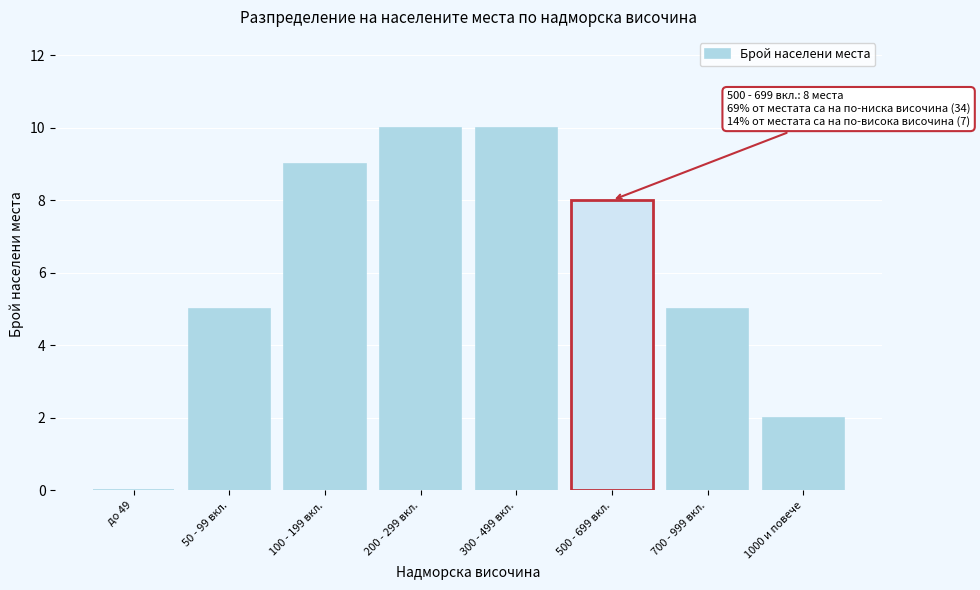

Reading left to right, what are all the values shown in this chart?

до 49=0	50 - 99 вкл.=5	100 - 199 вкл.=9	200 - 299 вкл.=10	300 - 499 вкл.=10	500 - 699 вкл.=8	700 - 999 вкл.=5	1000 и повече=2